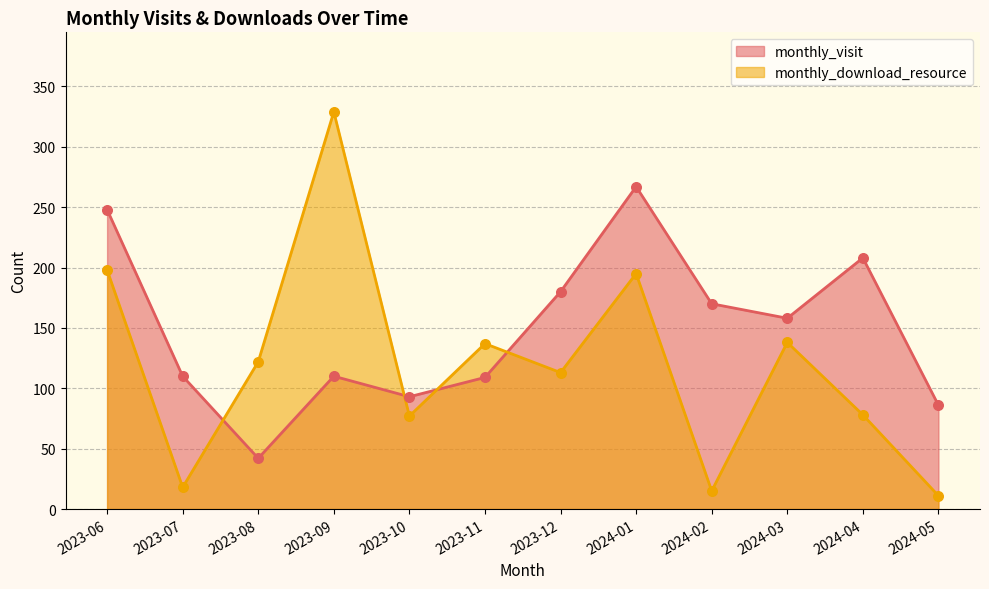

What are all the series names shown in the legend?

monthly_visit, monthly_download_resource